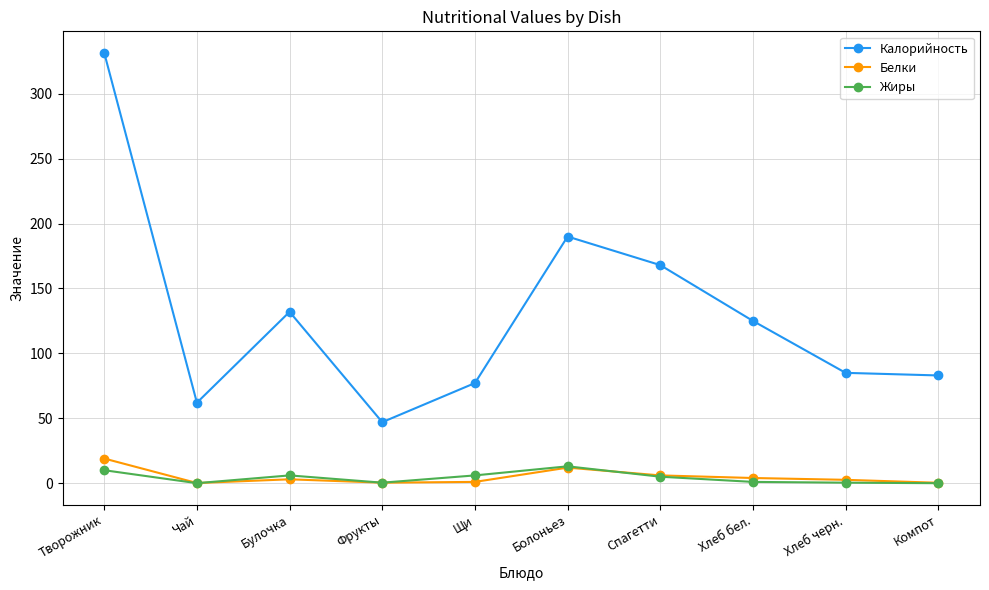

At which category does the chart reach its peak across all series?

Творожник